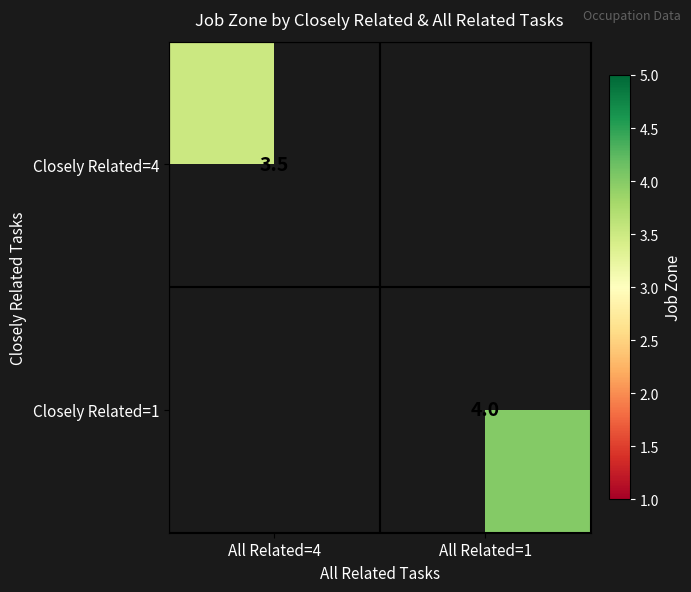

How many data points does each series have?

2